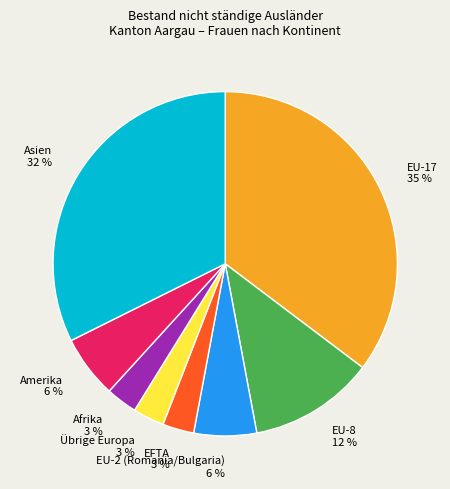

Count the number of slices in the pie.

8